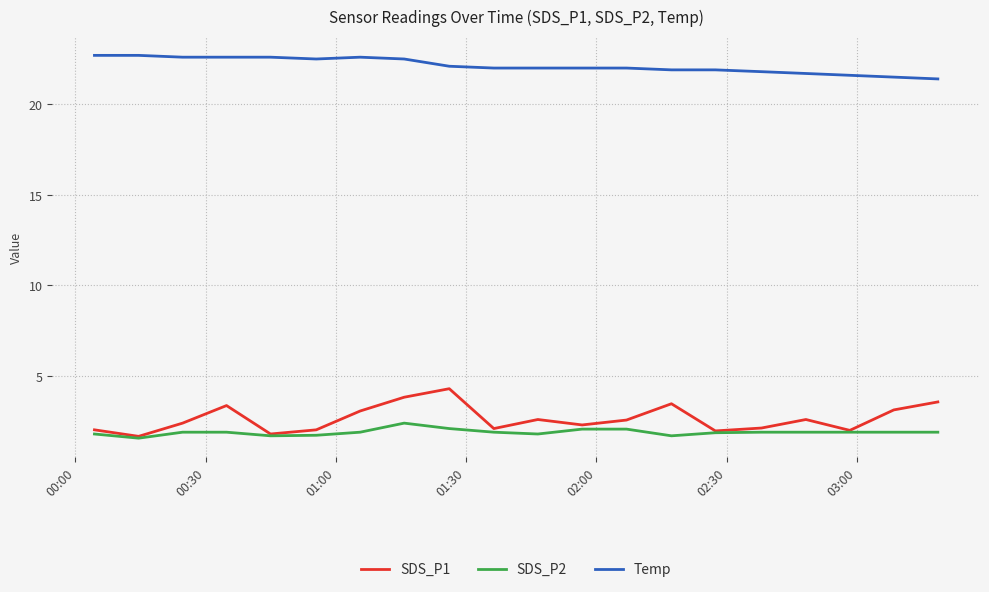

Which series has the largest total across all categories?

Temp